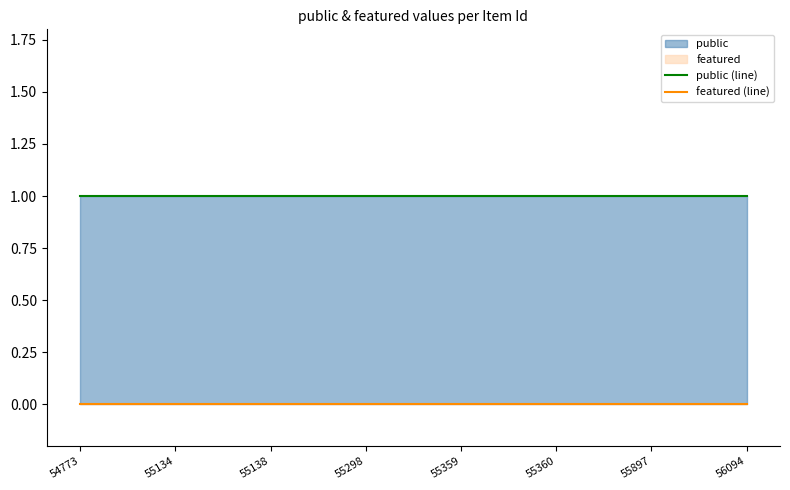

At how many categories does at least one series exceed 0?

8